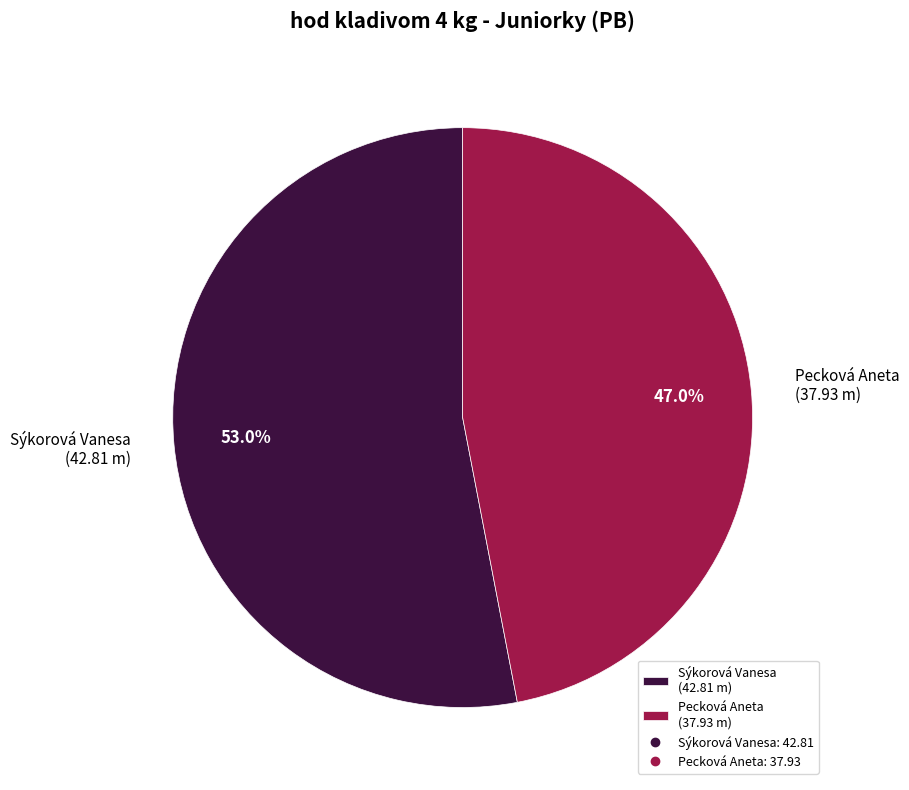

Is there any slice that represents more than half of the pie?

Yes